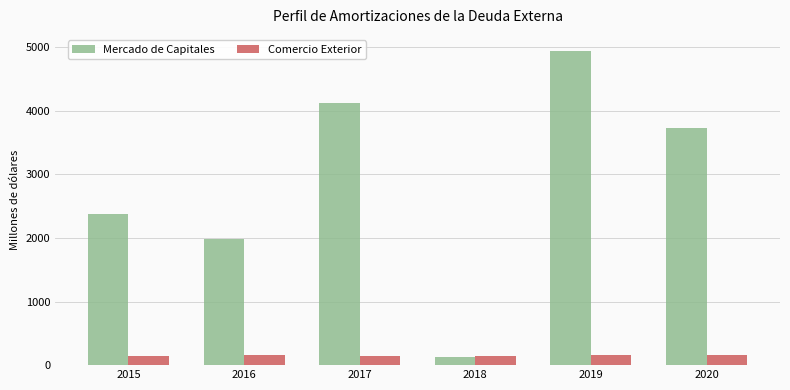

Rank the series by their maximum value, from lowest to highest.

Comercio Exterior, Mercado de Capitales